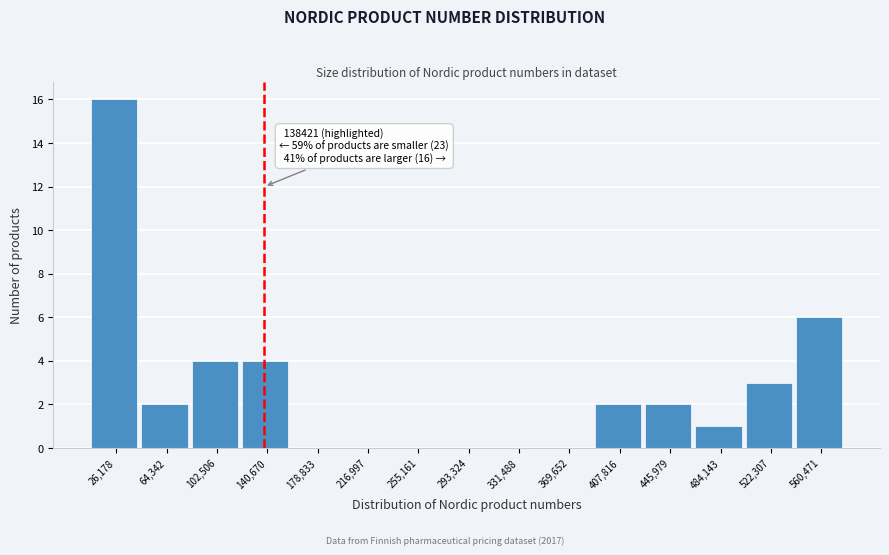

Over which range of the x-axis is the bar tallest?

5000 to 45000